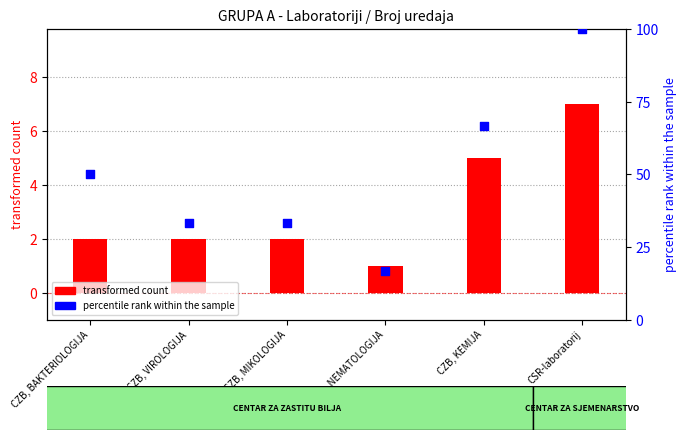

At which category is the sum across all series the highest?

CSR-laboratorij